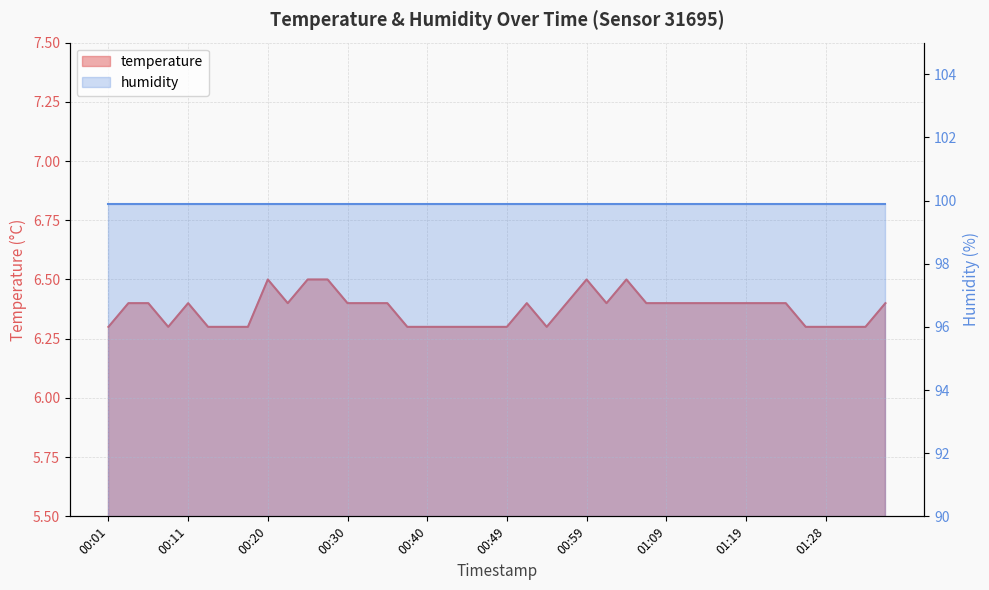

What is the value of the 26th point from the left?

6.4